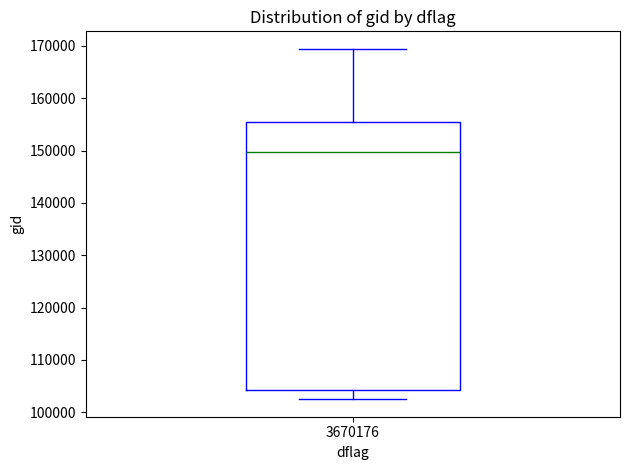

Where does the lower whisker of the box at x = 3670176 end on the y-axis? The values are not printed on the chart, so give them approximately, as read against the axis.

102000